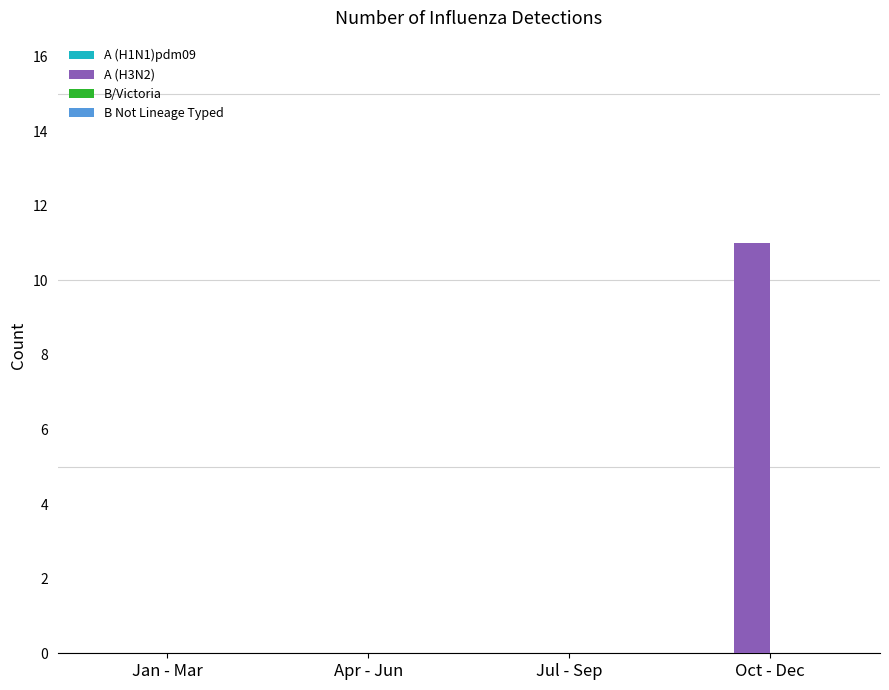

Does the chart contain stacked bars?

No